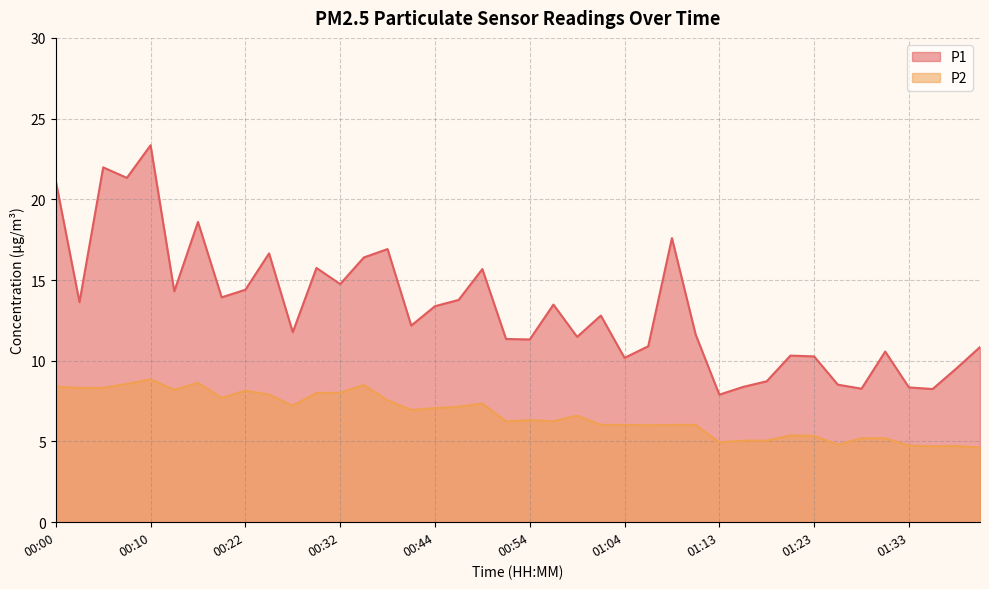

Which has a higher value, 01:18 or 00:59?

00:59